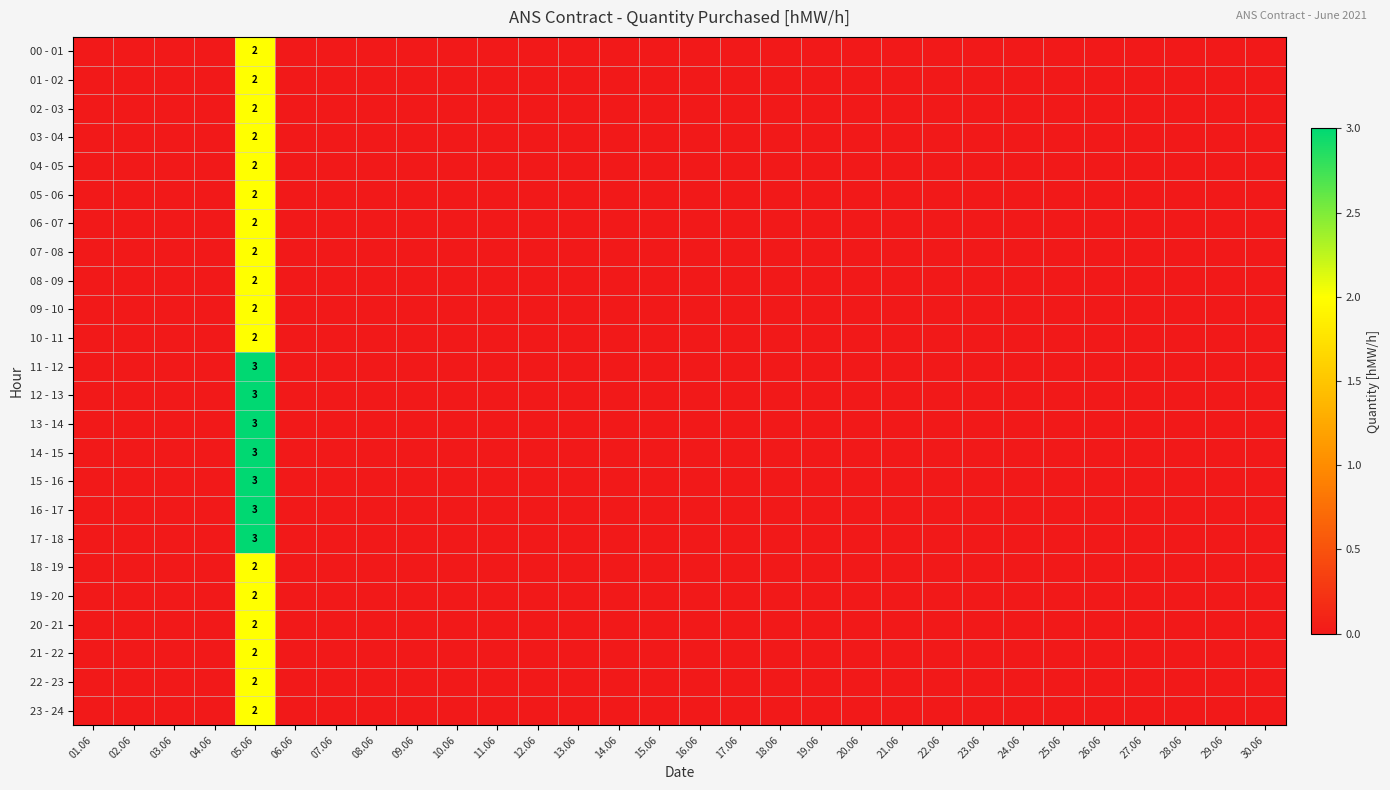

What is the total value across all series at 05.06?

55